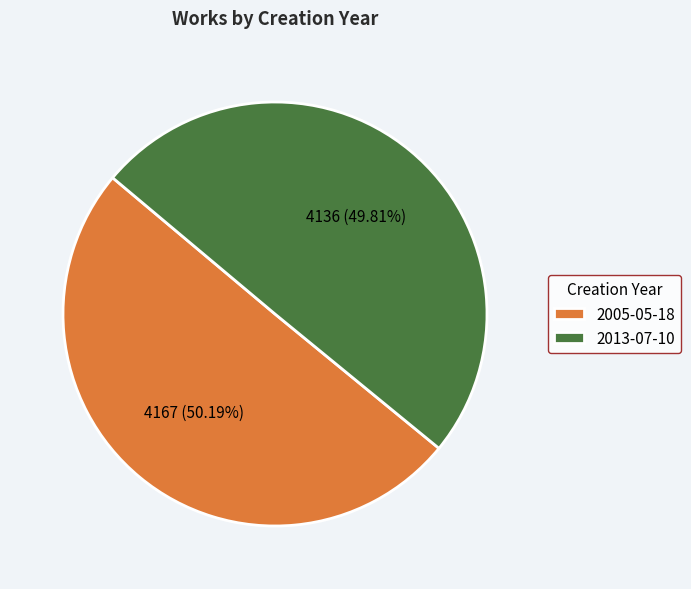

What is the total percentage of 2013-07-10 and 2005-05-18?

100.0%